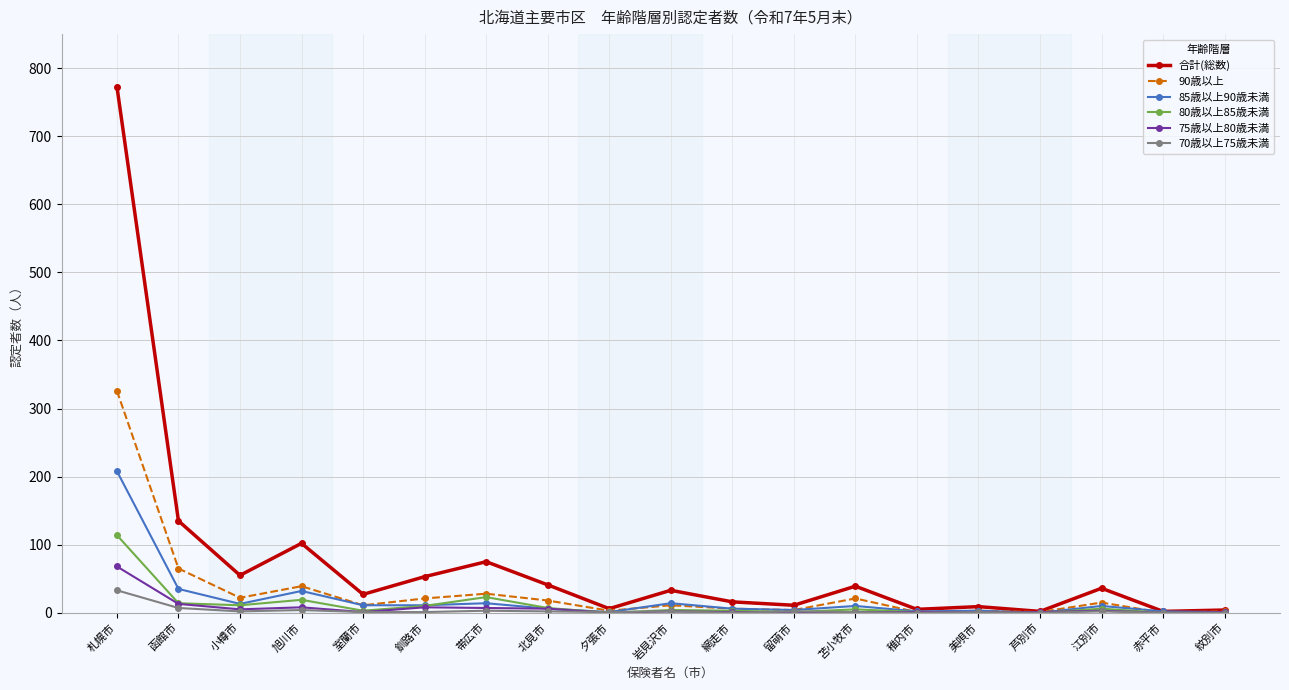

The value of 合計(総数) at 岩見沢市 is 33. True or false?

True